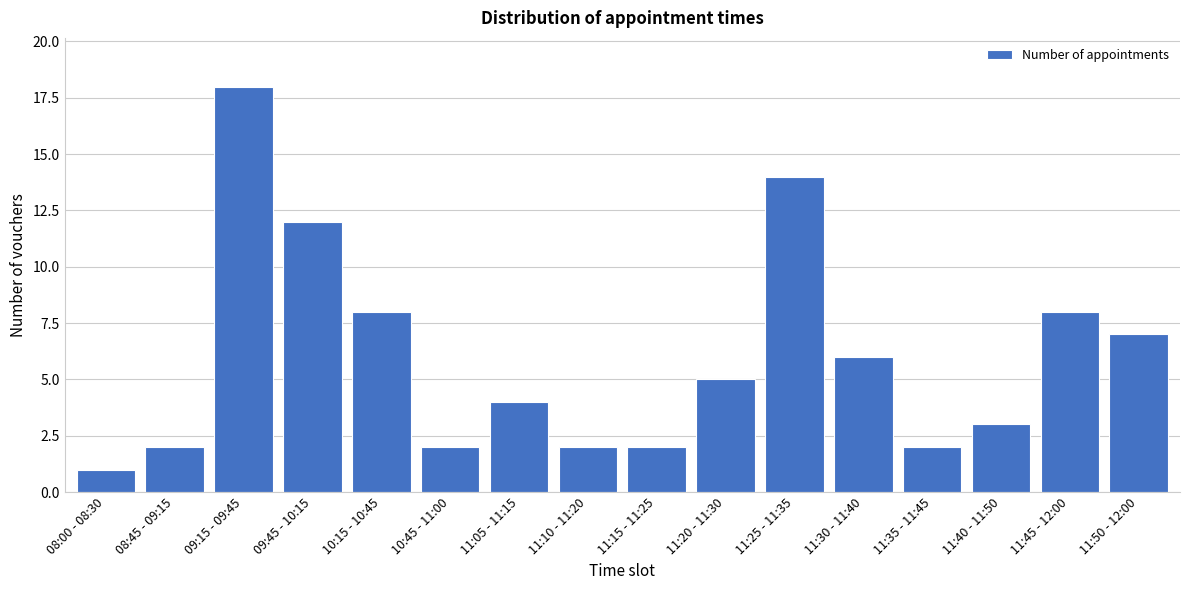

Reading left to right, what are all the values shown in this chart?

1	2	18	12	8	2	4	2	2	5	14	6	2	3	8	7